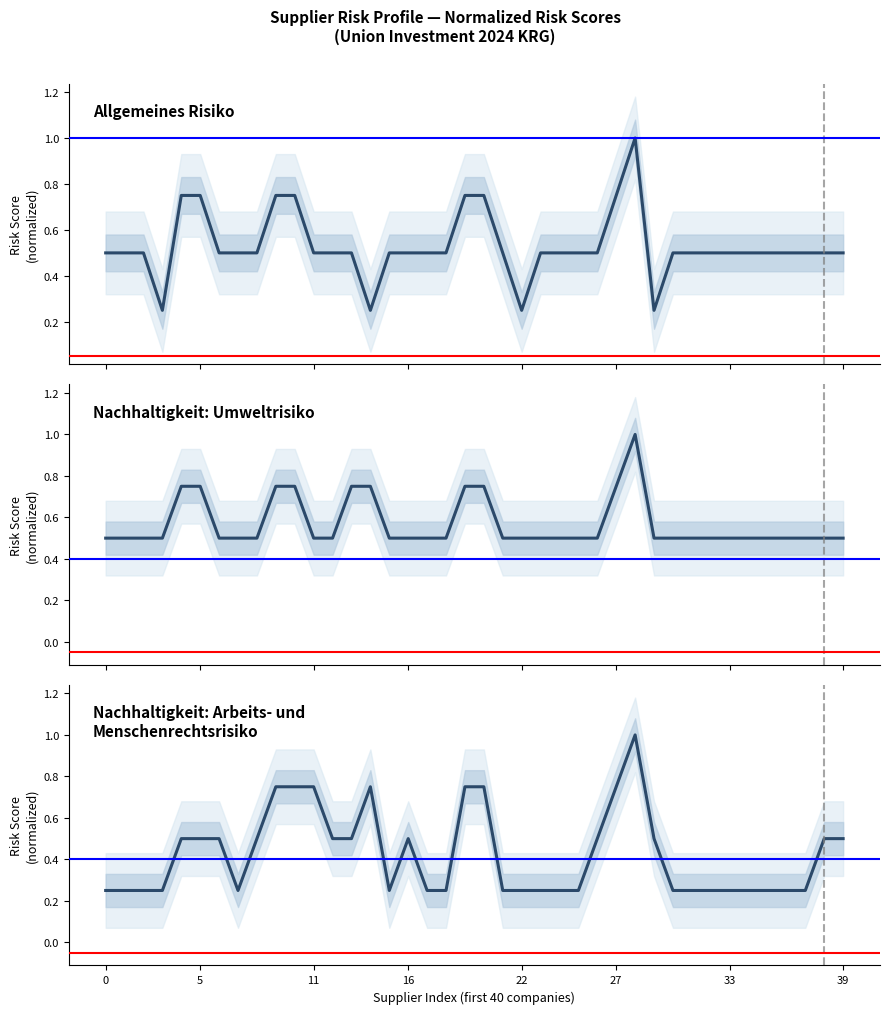

What is the maximum value shown in the chart?

1.0